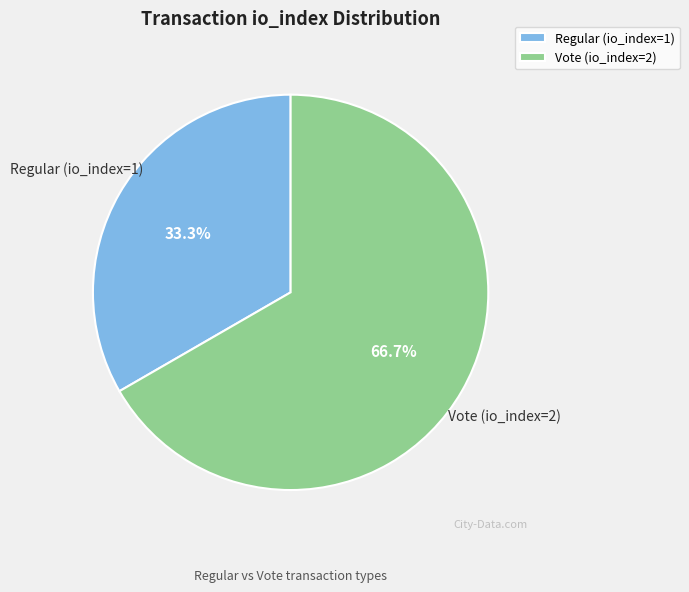

To the nearest percent, what percentage of the pie is Vote (io_index=2)?

67%